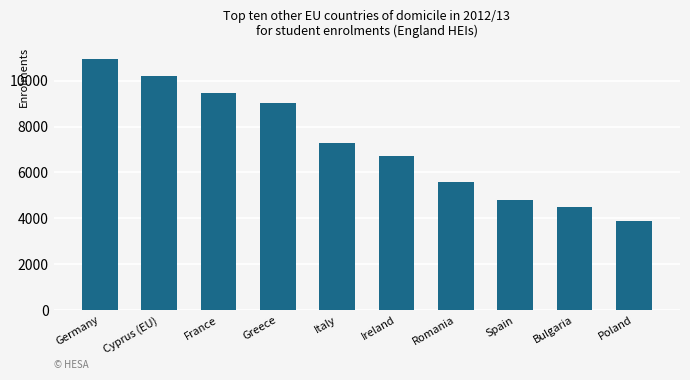

What is the ratio of the value at Spain to the value at Italy?

0.7